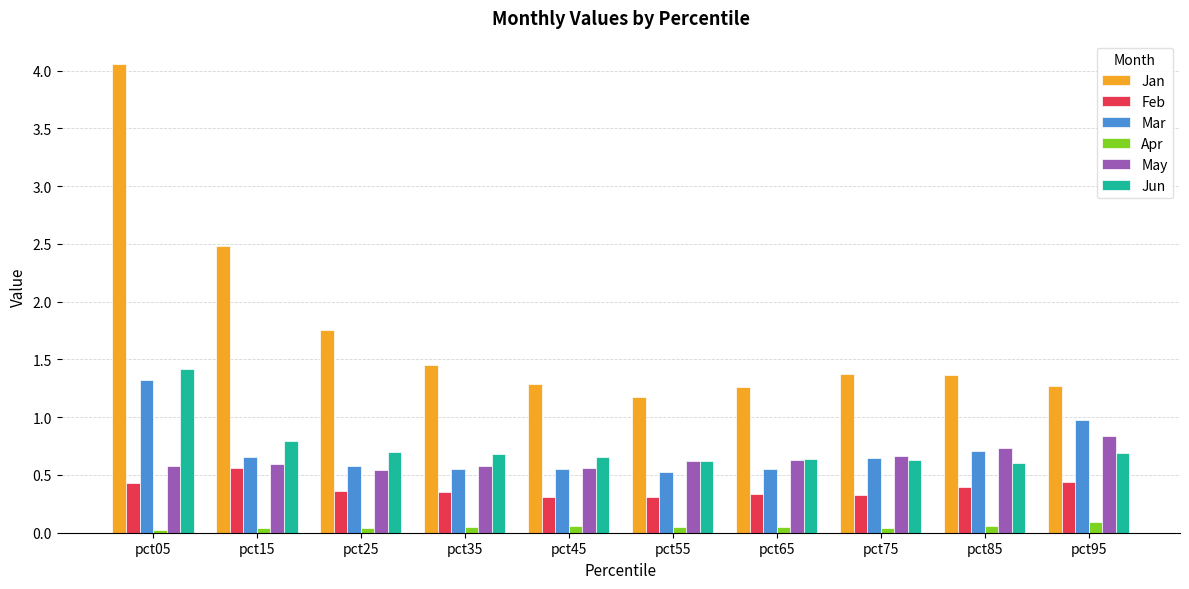

What is the average value of the Jan series?

1.7